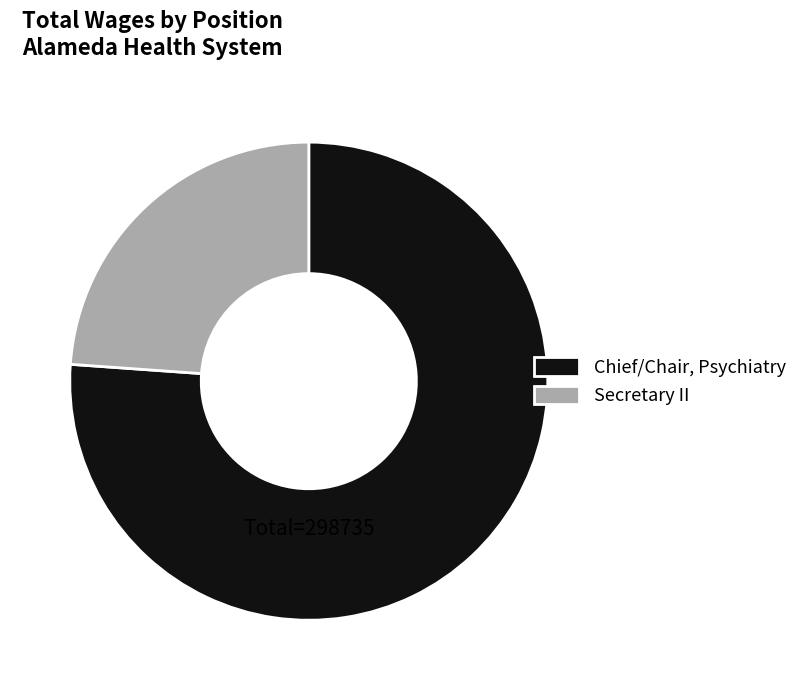

Is there any slice that represents more than half of the pie?

Yes